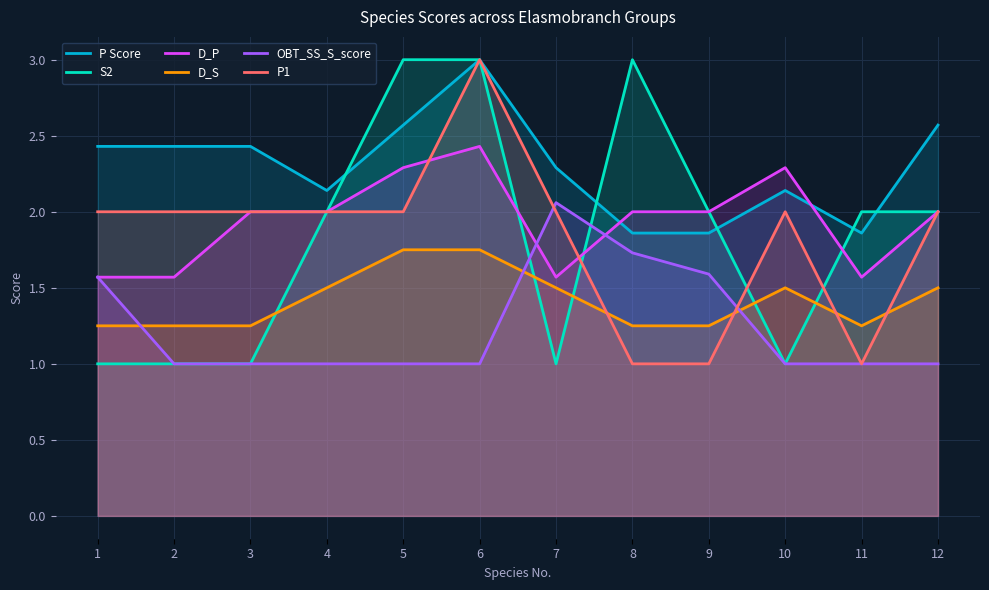

What is the approximate value of OBT_SS_S_score at 10?

1.0